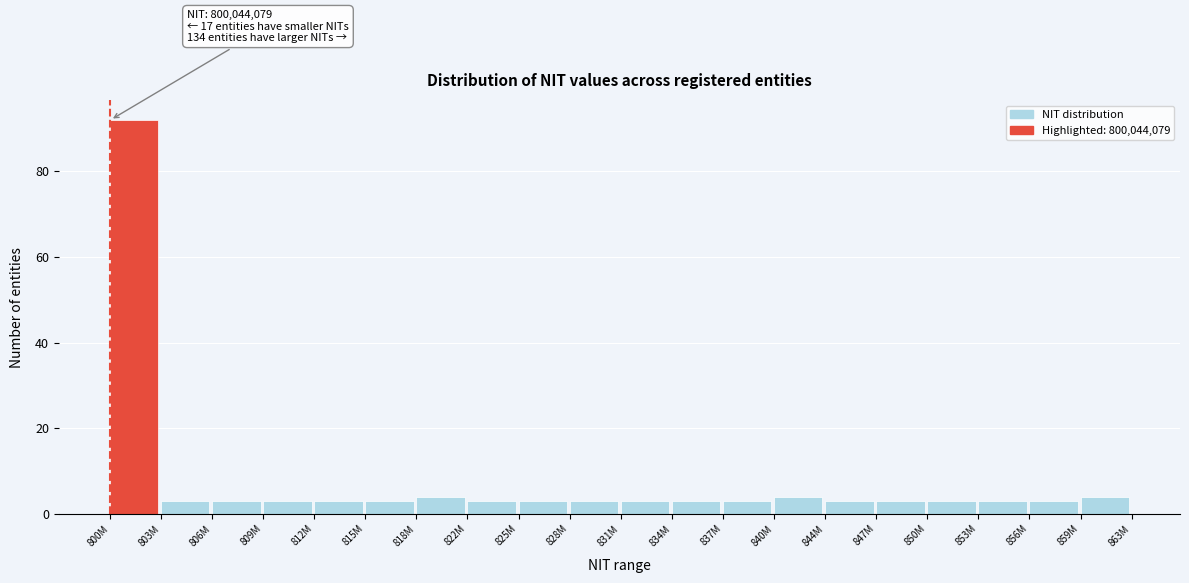

Reading left to right, list all the values displayed in this chart.

800M=92	803M=3	806M=3	809M=3	812M=3	815M=3	818M=4	822M=3	825M=3	828M=3	831M=3	834M=3	837M=3	840M=4	844M=3	847M=3	850M=3	853M=3	856M=3	859M=4